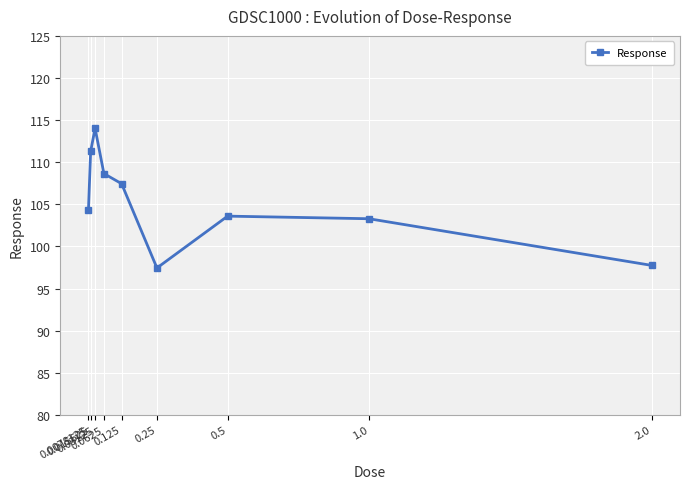

The value at 0.125 is 107.5. True or false?

True